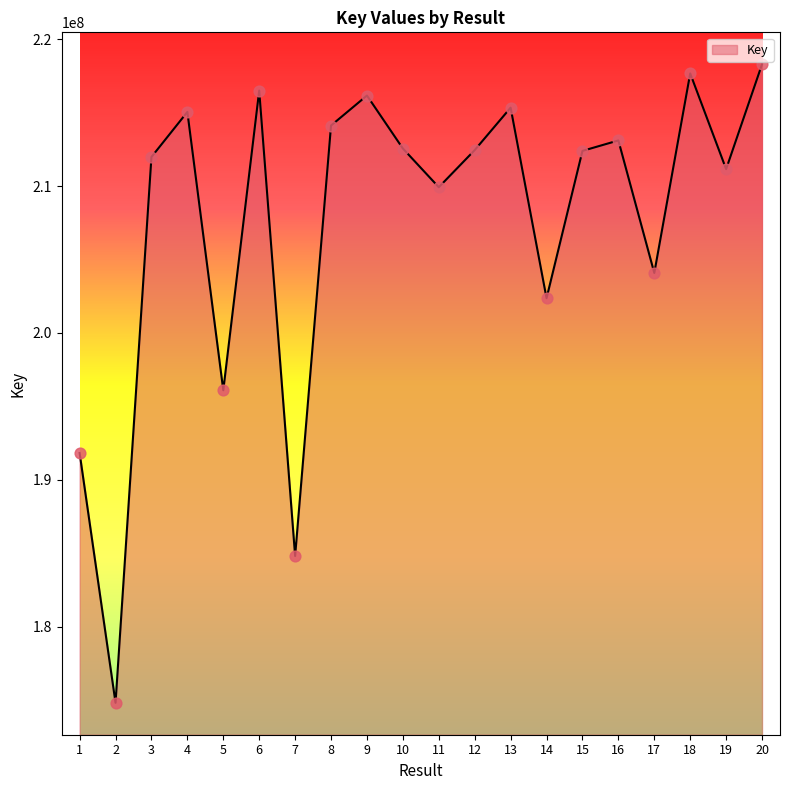

Between 7 and 4, which is larger?

4